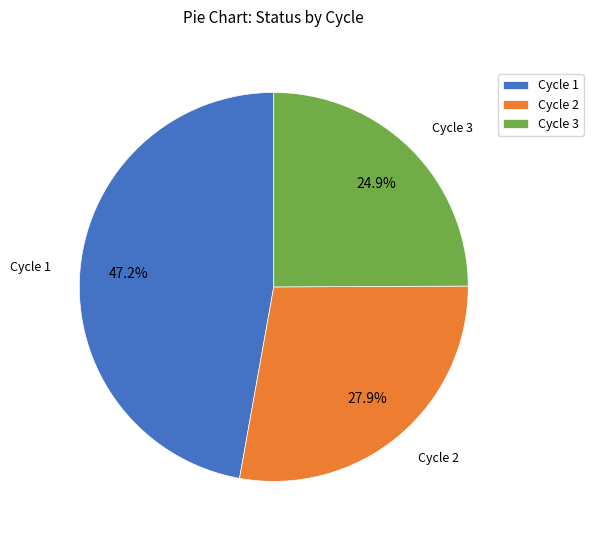

Count the number of slices in the pie.

3